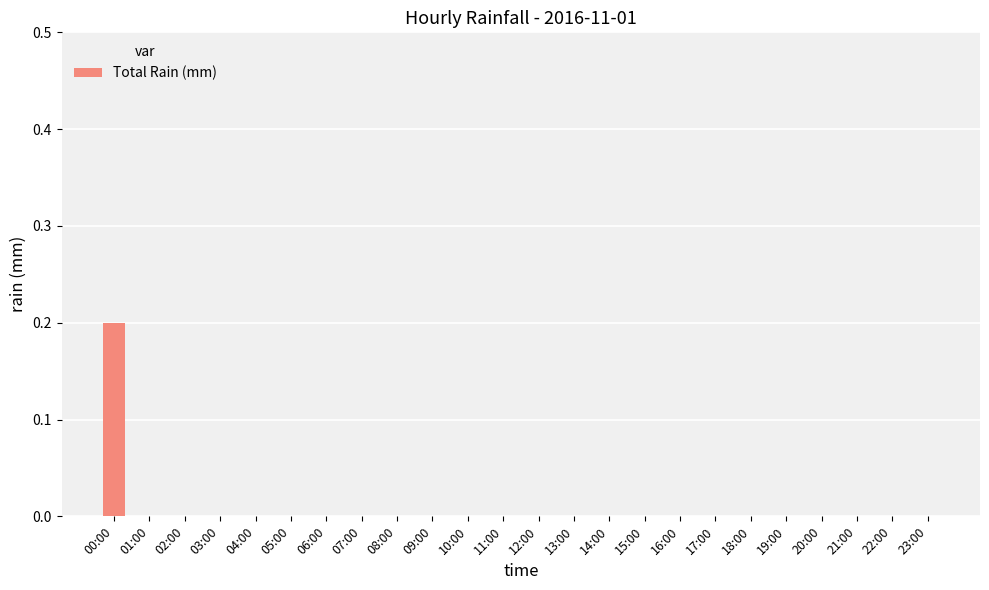

What is the greatest value displayed?

0.2